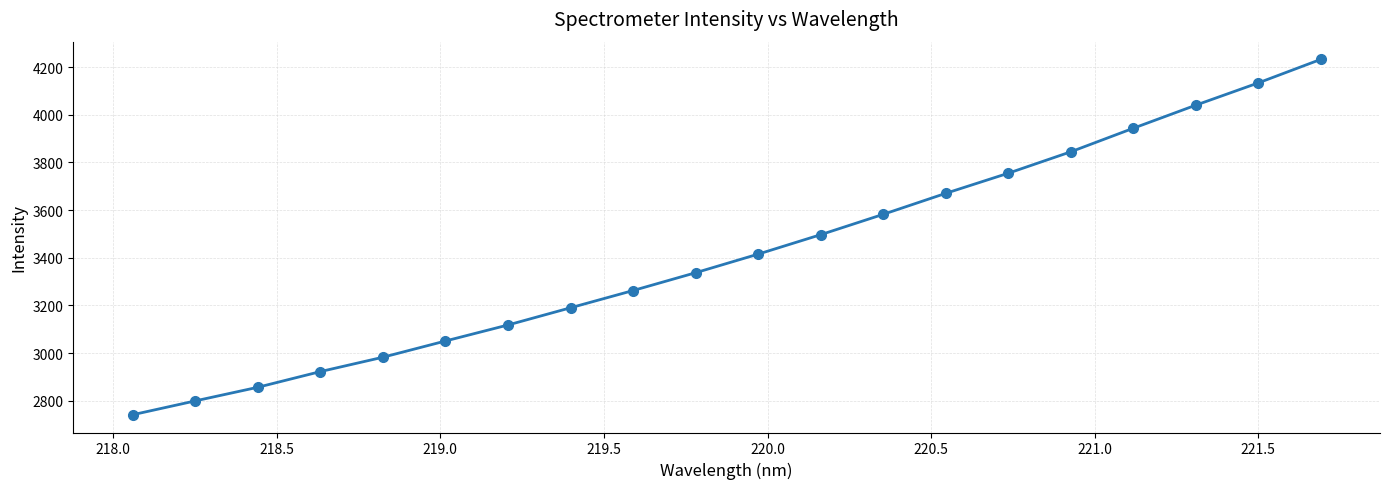

What is the value of the 13th point from the left?

3582.2